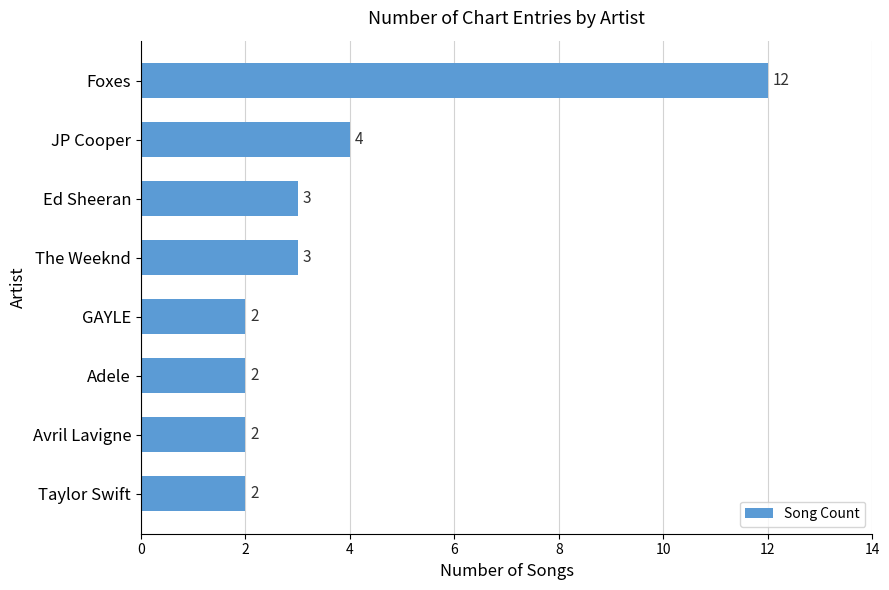

Reading bottom to top, extract all data points from this chart.

2	2	2	2	3	3	4	12